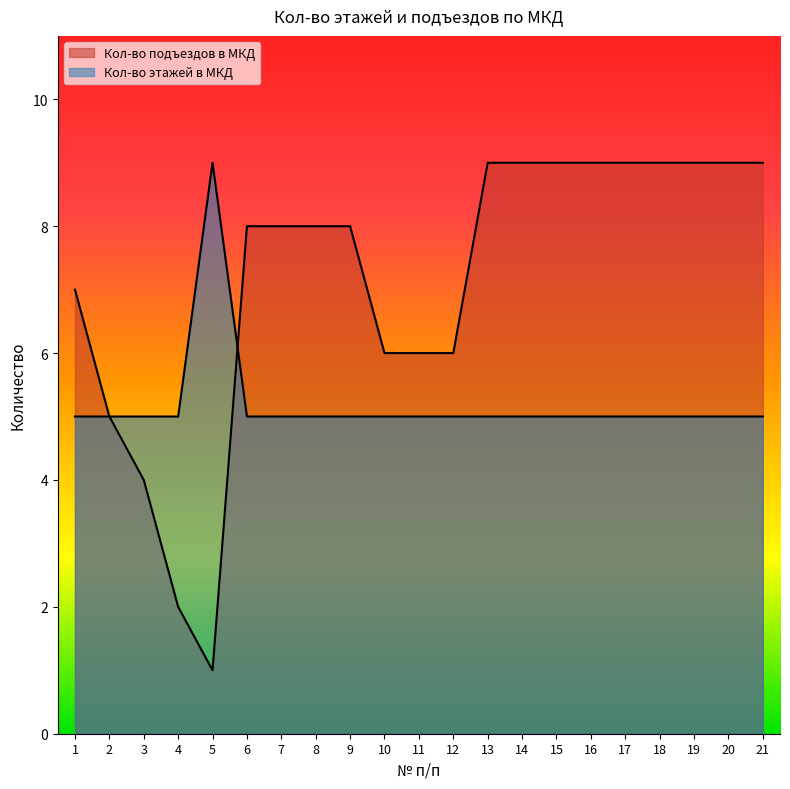

List the labels in order of Кол-во подъездов в МКД value, smallest first.

5, 4, 3, 2, 10, 11, 12, 1, 6, 7, 8, 9, 13, 14, 15, 16, 17, 18, 19, 20, 21